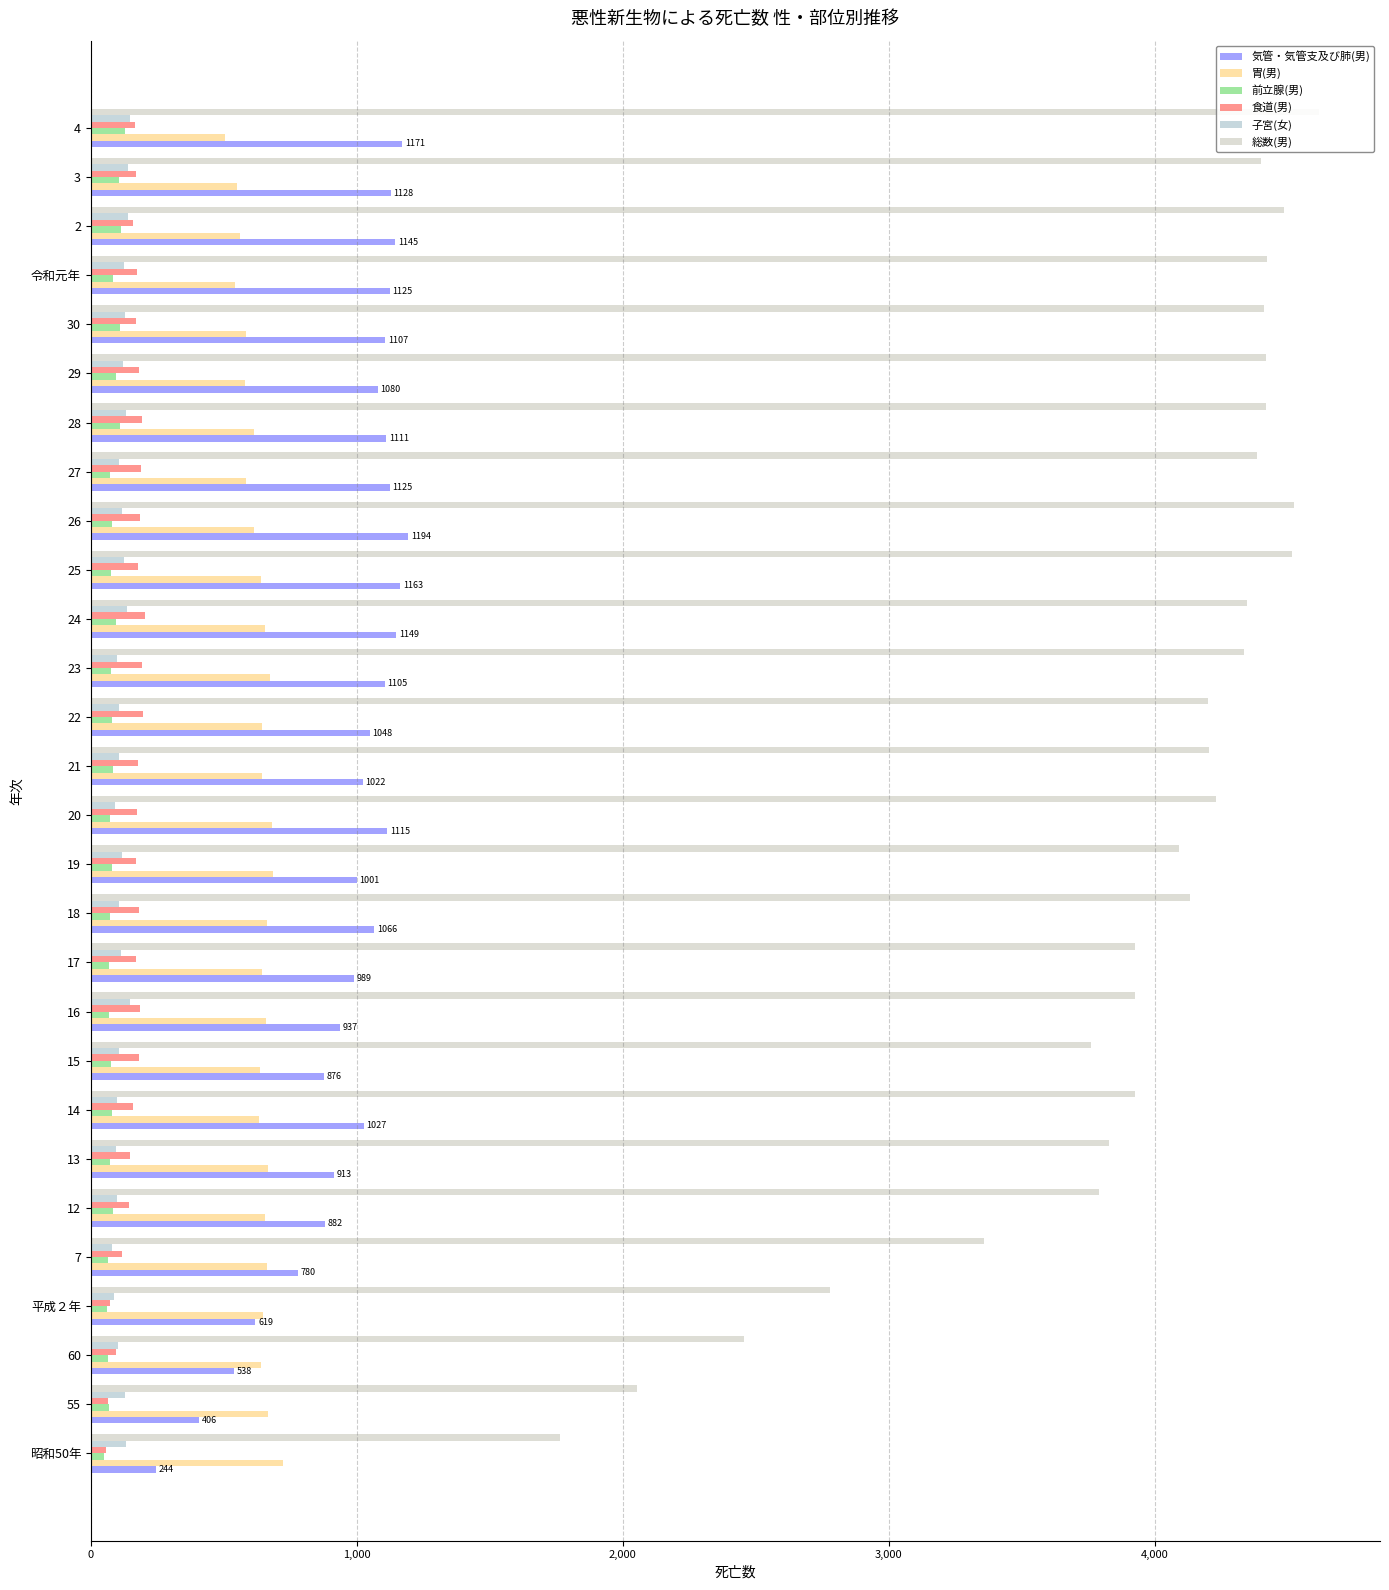

What are all the series names shown in the legend?

気管・気管支及び肺(男), 胃(男), 前立腺(男), 食道(男), 子宮(女), 総数(男)